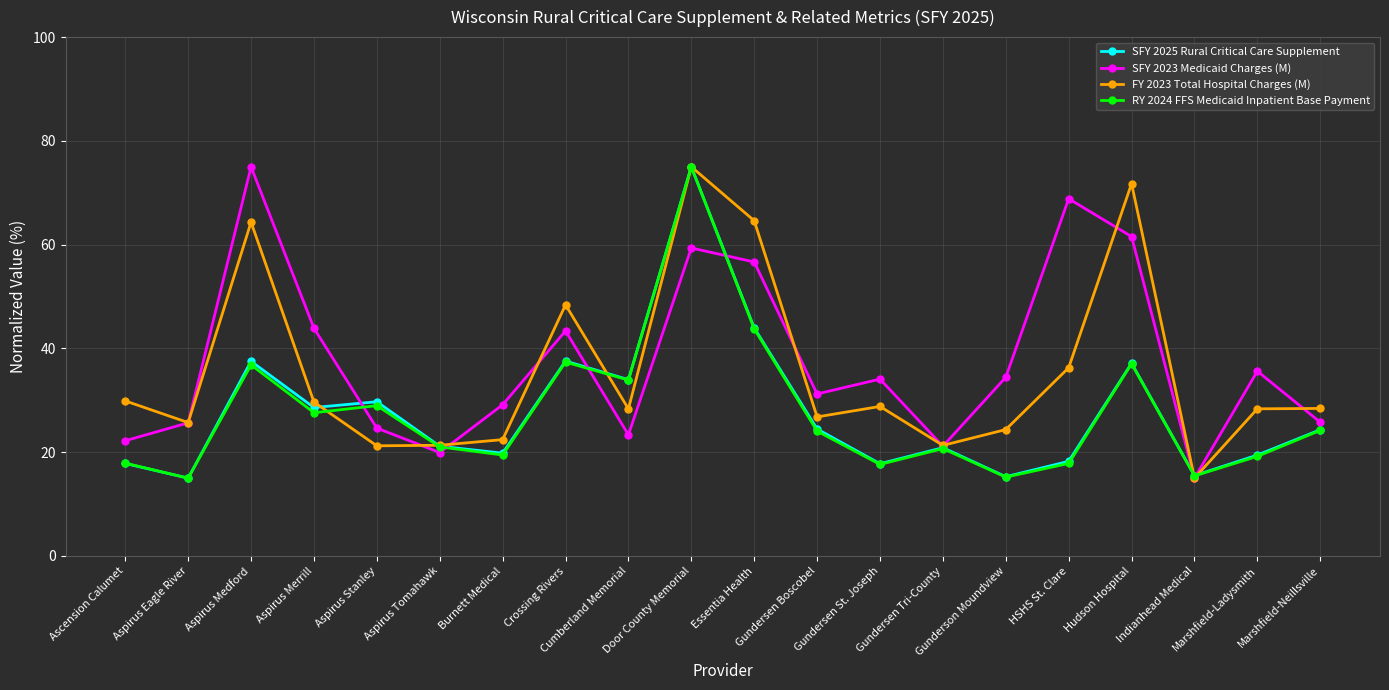

At which category is the sum across all series the highest?

Door County Memorial